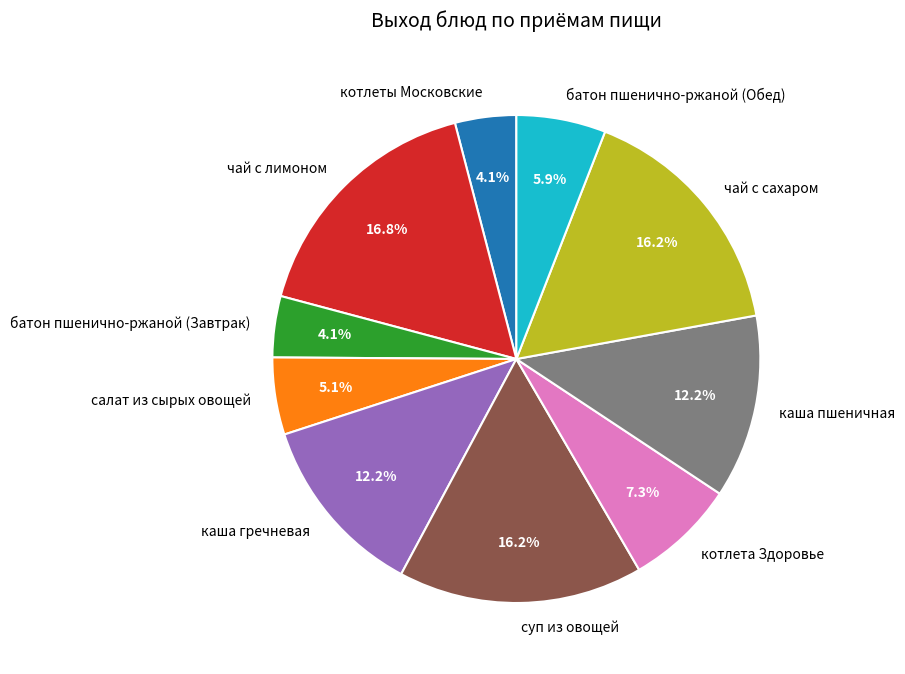

To the nearest percent, what is the difference between the largest and smallest slice percentages?

13%